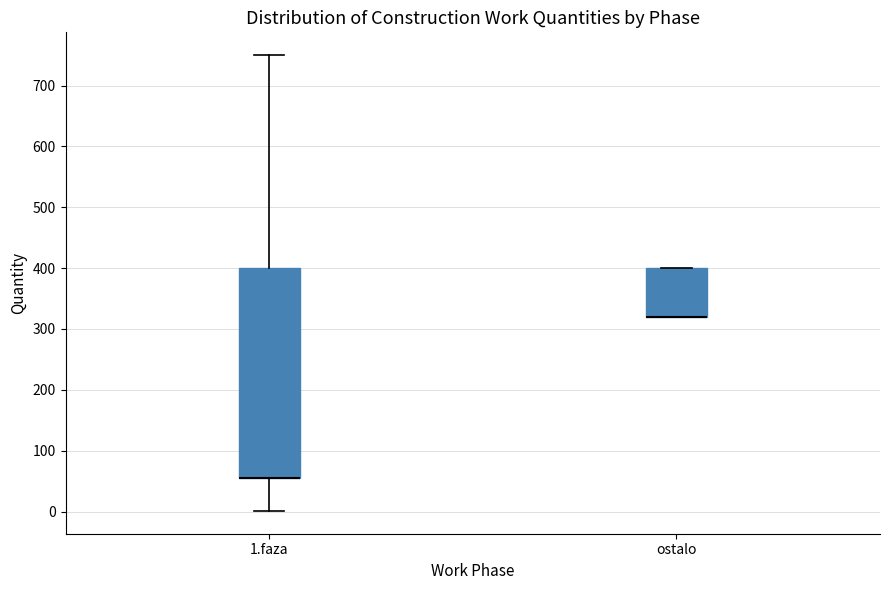

Which box is the tallest, from its lower edge to its upper edge?

1.faza